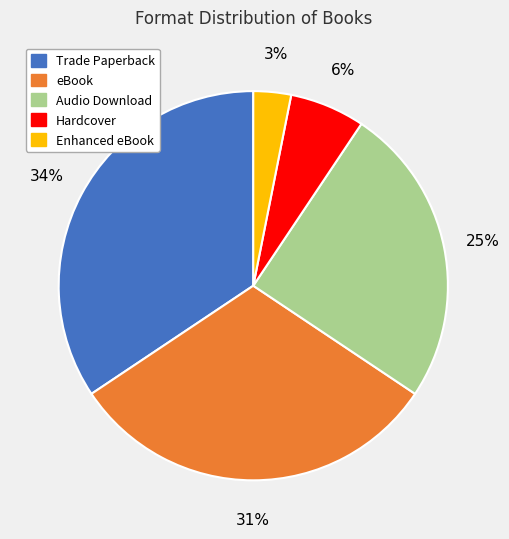

The Hardcover slice represents 6% of the pie. True or false?

True